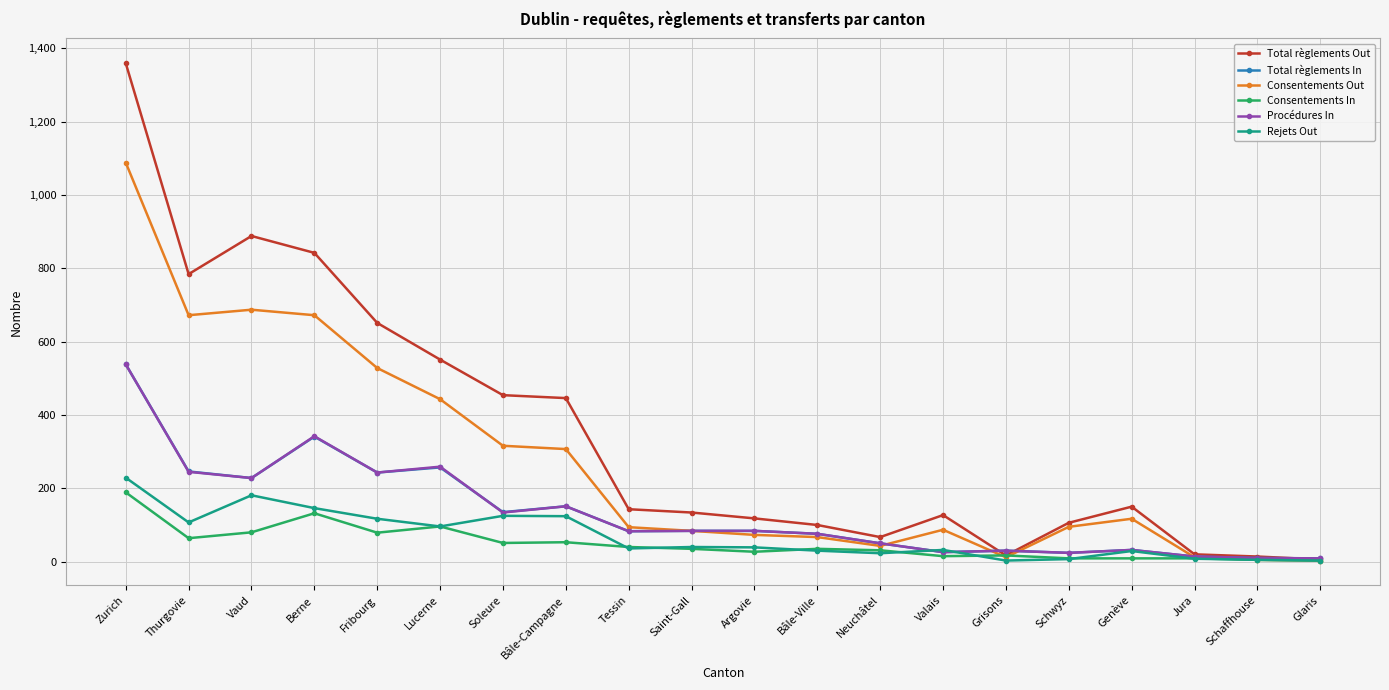

At which label is Consentements Out closest to 545?

Fribourg